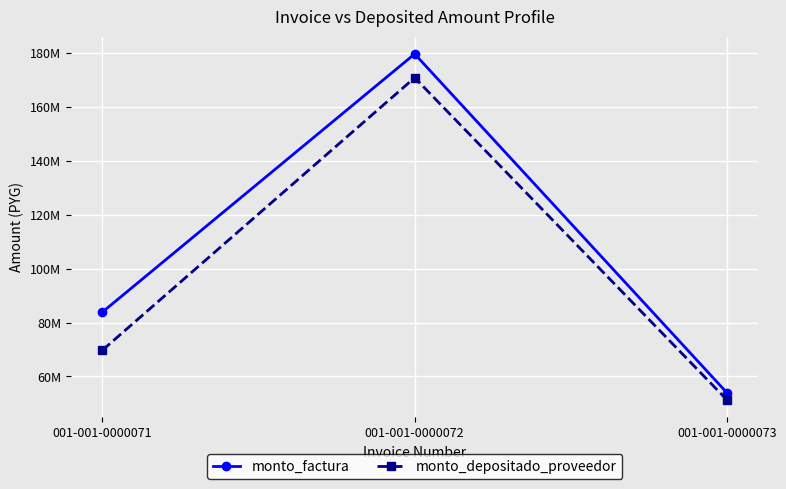

Which series has the largest total across all categories?

monto_factura